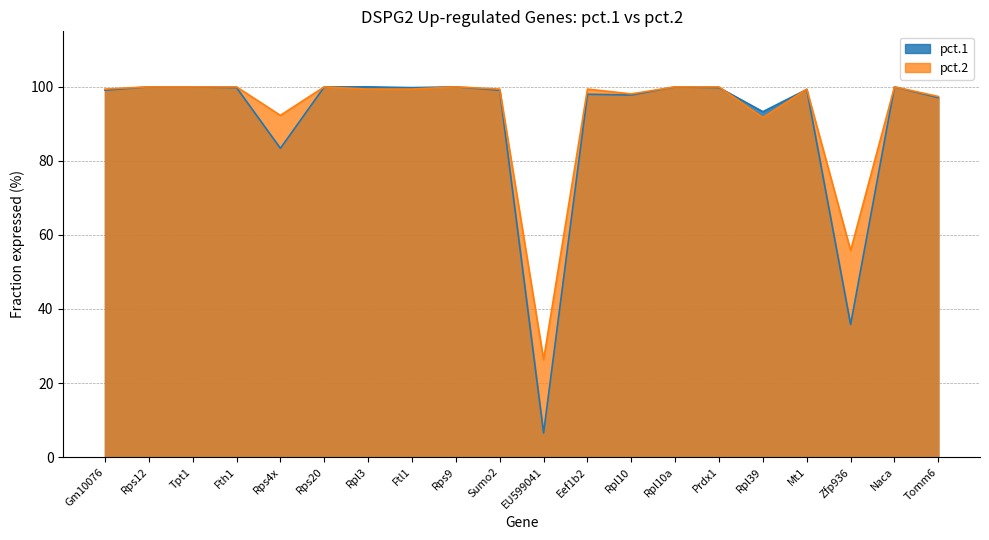

Reading left to right, list all the values displayed in this chart.

pct.1: Gm10076=99.1	Rps12=100.0	Tpt1=100.0	Fth1=99.8	Rps4x=83.4	Rps20=100.0	Rpl3=100.0	Ftl1=99.8	Rps9=100.0	Sumo2=99.1	EU599041=6.5	Eef1b2=98.0	Rpl10=97.8	Rpl10a=100.0	Prdx1=99.8	Rpl39=93.3	Mt1=99.3	Zfp936=35.8	Naca=100.0	Tomm6=97.1
pct.2: Gm10076=99.4	Rps12=100.0	Tpt1=100.0	Fth1=100.0	Rps4x=92.3	Rps20=100.0	Rpl3=99.4	Ftl1=99.4	Rps9=100.0	Sumo2=99.4	EU599041=26.3	Eef1b2=99.4	Rpl10=98.1	Rpl10a=100.0	Prdx1=100.0	Rpl39=91.7	Mt1=99.4	Zfp936=55.8	Naca=100.0	Tomm6=97.4